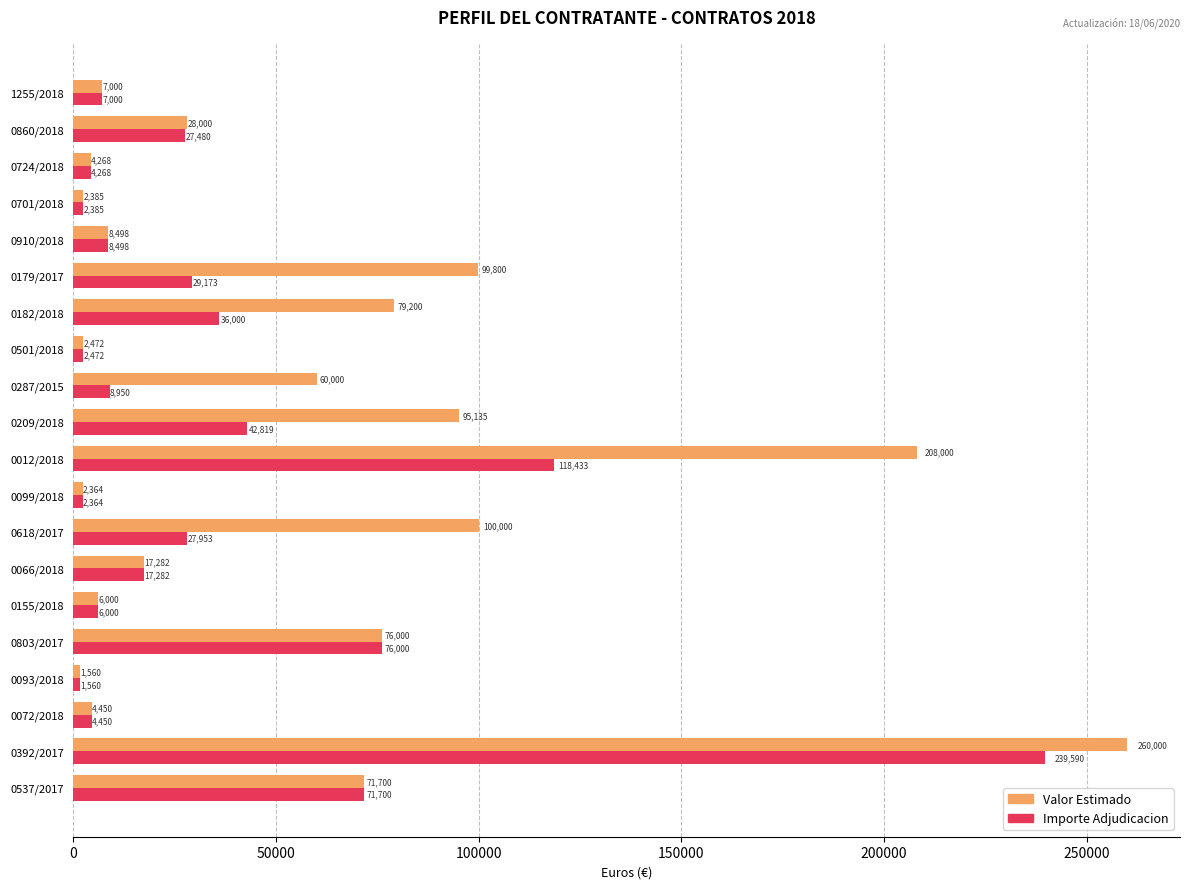

What is the difference between the maximum and second lowest values in the Importe Adjudicacion series?

237226.0